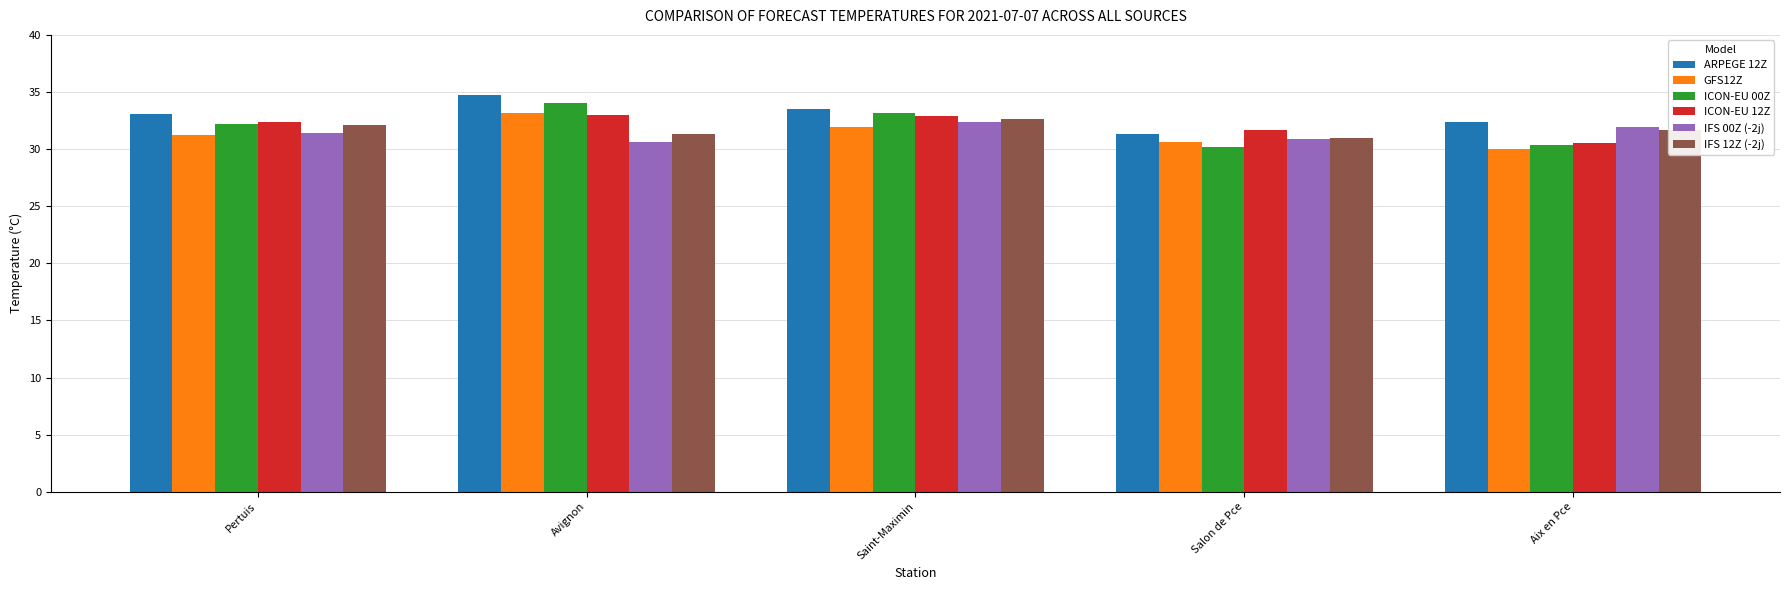

At how many categories does at least one series exceed 34?

1